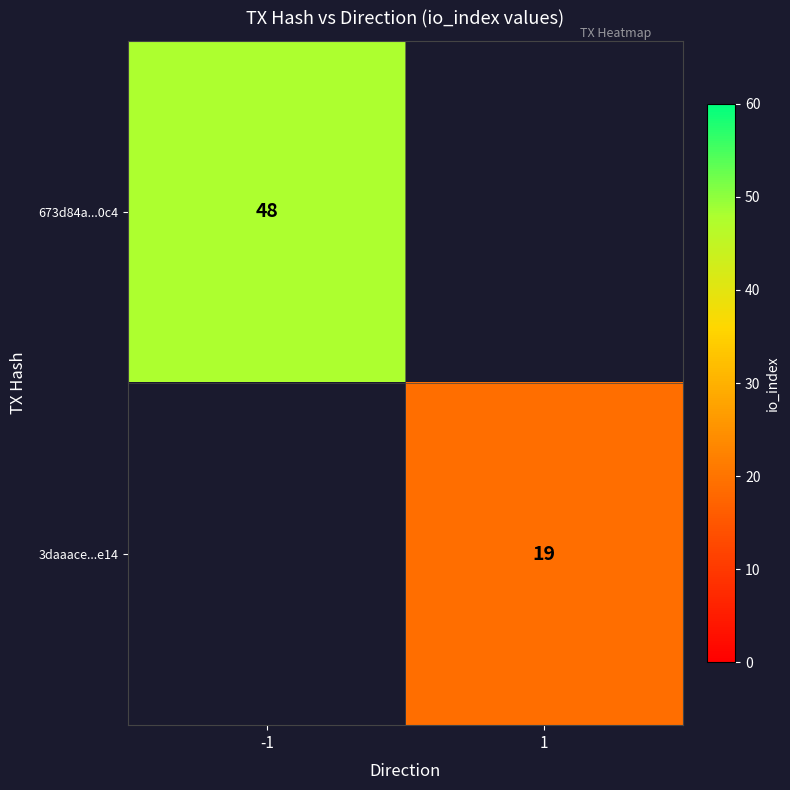

Is the value of 673d84a...0c4 at -1 greater than the value of 3daaace...e14 at 1?

Yes